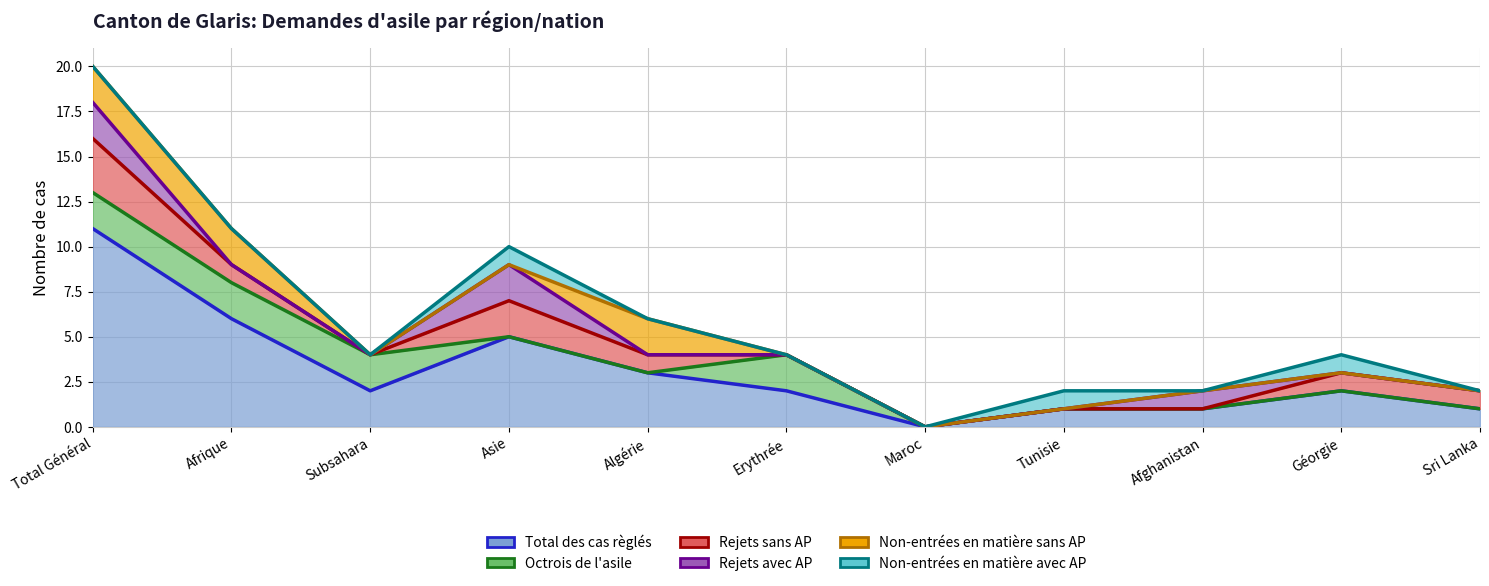

Reading left to right, transcribe all the data shown in this chart.

Total des cas règlés: 11	6	2	5	3	2	0	1	1	2	1
Octrois de l'asile: 2	2	2	0	0	2	0	0	0	0	0
Rejets sans AP: 3	1	0	2	1	0	0	0	0	1	1
Rejets avec AP: 2	0	0	2	0	0	0	0	1	0	0
Non-entrées en matière sans AP: 2	2	0	0	2	0	0	0	0	0	0
Non-entrées en matière avec AP: 0	0	0	1	0	0	0	1	0	1	0